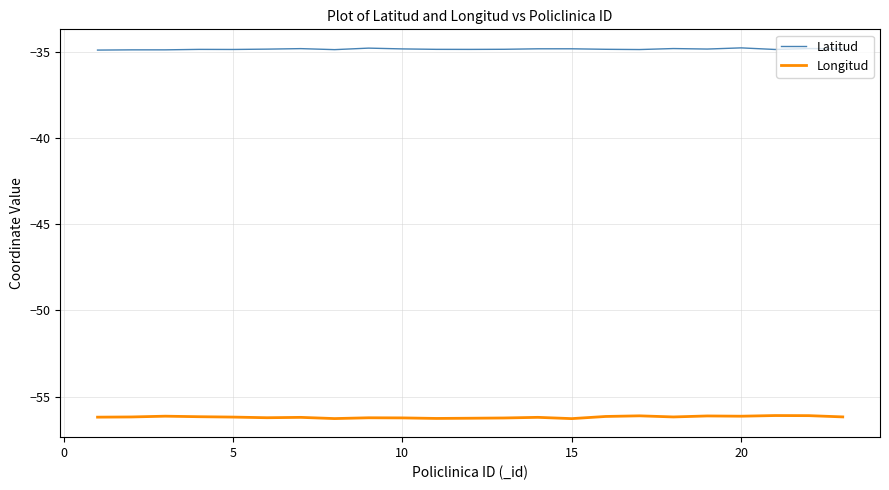

What is the difference between the maximum and second lowest values in the Longitud series?

0.2